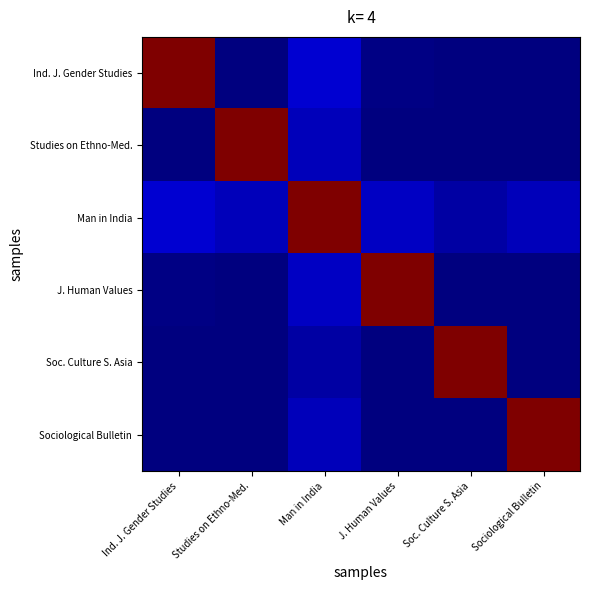

Reading left to right, extract all data points from this chart.

Ind. J. Gender Studies: Ind. J. Gender Studies=1.0	Studies on Ethno-Med.=0.0	Man in India=0.1	J. Human Values=0.0	Soc. Culture S. Asia=0.0	Sociological Bulletin=0.0
Studies on Ethno-Med.: Ind. J. Gender Studies=0.0	Studies on Ethno-Med.=1.0	Man in India=0.1	J. Human Values=0.0	Soc. Culture S. Asia=0.0	Sociological Bulletin=0.0
Man in India: Ind. J. Gender Studies=0.1	Studies on Ethno-Med.=0.1	Man in India=1.0	J. Human Values=0.1	Soc. Culture S. Asia=0.0	Sociological Bulletin=0.1
J. Human Values: Ind. J. Gender Studies=0.0	Studies on Ethno-Med.=0.0	Man in India=0.1	J. Human Values=1.0	Soc. Culture S. Asia=0.0	Sociological Bulletin=0.0
Soc. Culture S. Asia: Ind. J. Gender Studies=0.0	Studies on Ethno-Med.=0.0	Man in India=0.0	J. Human Values=0.0	Soc. Culture S. Asia=1.0	Sociological Bulletin=0.0
Sociological Bulletin: Ind. J. Gender Studies=0.0	Studies on Ethno-Med.=0.0	Man in India=0.1	J. Human Values=0.0	Soc. Culture S. Asia=0.0	Sociological Bulletin=1.0